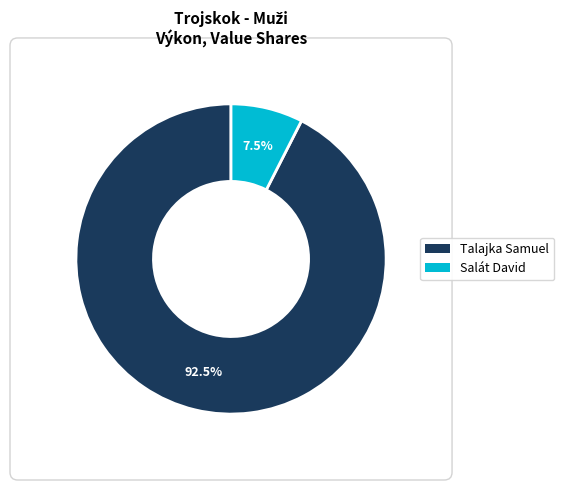

Is Salát David the majority of the pie?

No